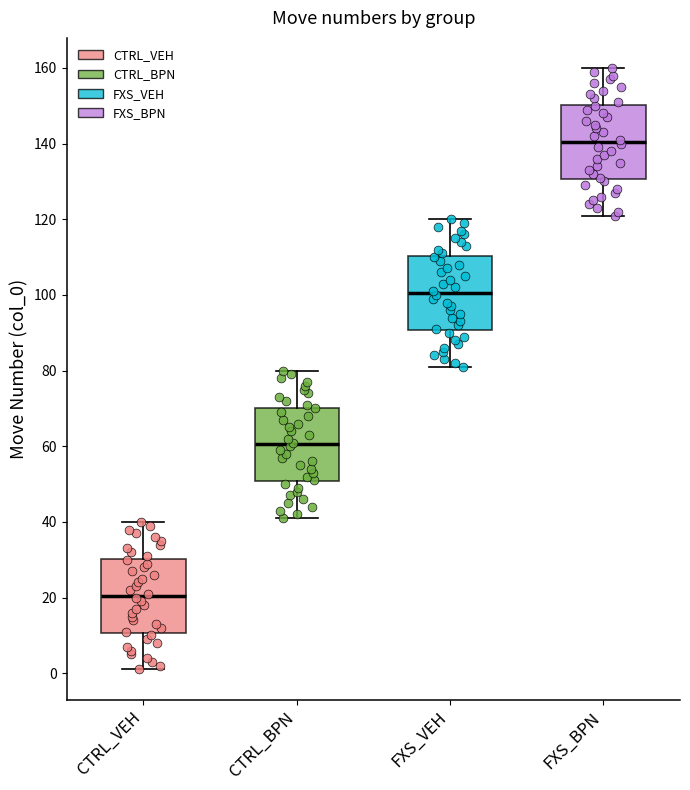

Reading left to right, transcribe this box plot: for each box, give where its median line is, the range the box spans, and where its two whiskers end, as read against the y-axis. The values are not printed on the chart, so give them approximately, as read against the axis.

CTRL_VEH: median 20, box 10 to 30, whiskers 2 to 40
CTRL_BPN: median 60, box 50 to 70, whiskers 42 to 80
FXS_VEH: median 100, box 90 to 110, whiskers 82 to 120
FXS_BPN: median 140, box 130 to 150, whiskers 122 to 160